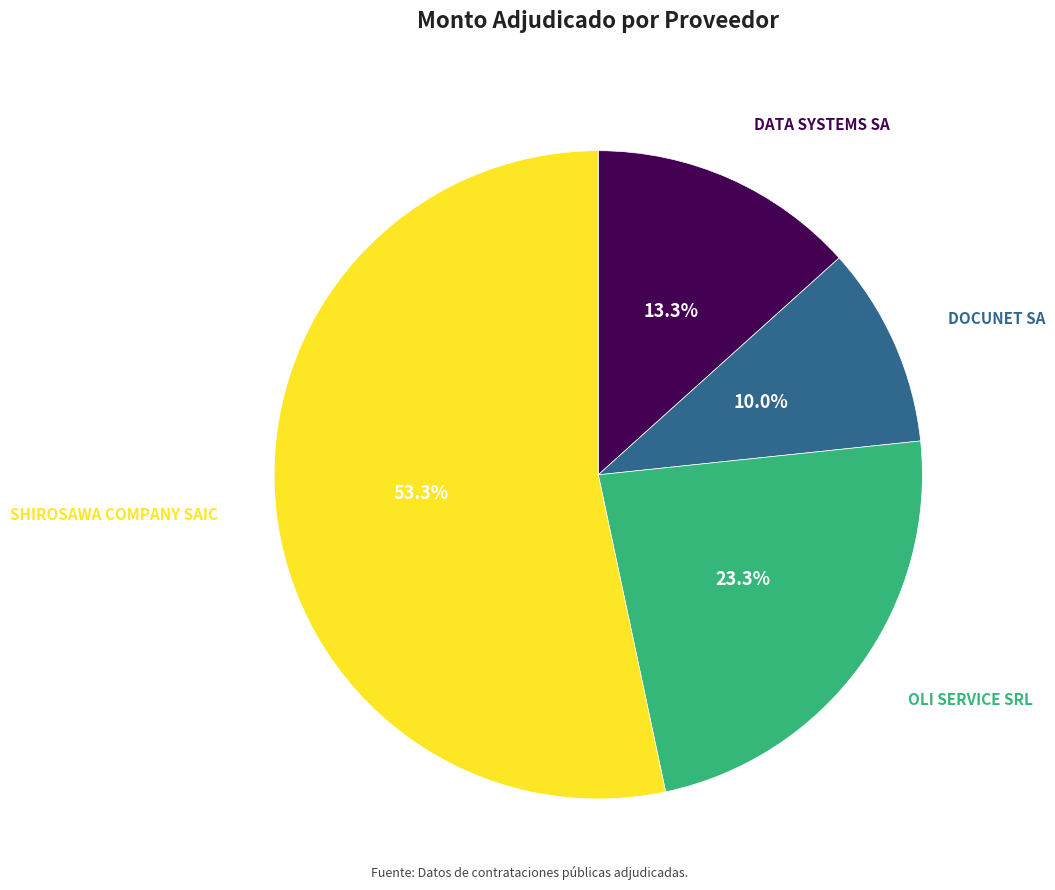

What is the total percentage of DATA SYSTEMS SA and SHIROSAWA COMPANY SAIC?

66.7%